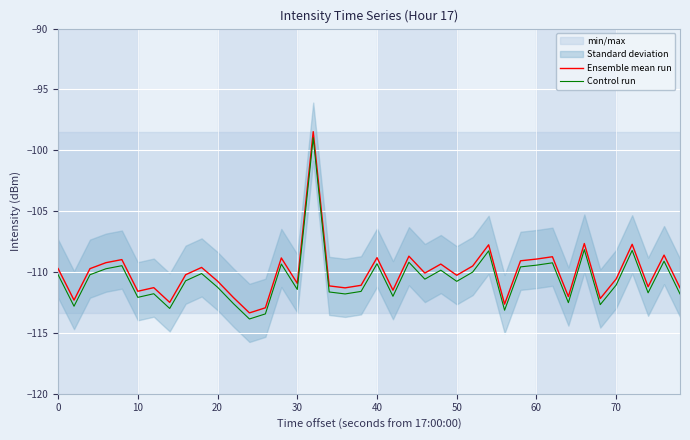

True or false: Control run and Ensemble mean run cross at least once.

False